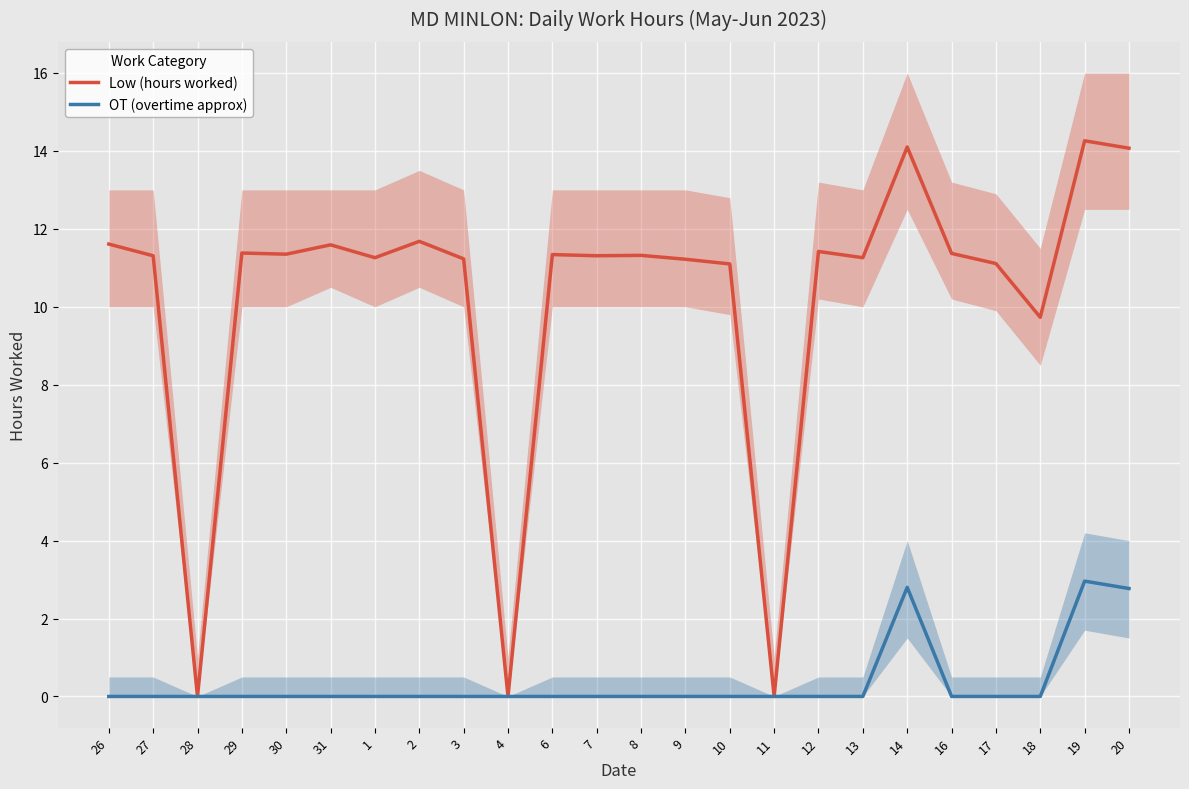

Which series has the largest range (max minus min)?

Low (hours worked)